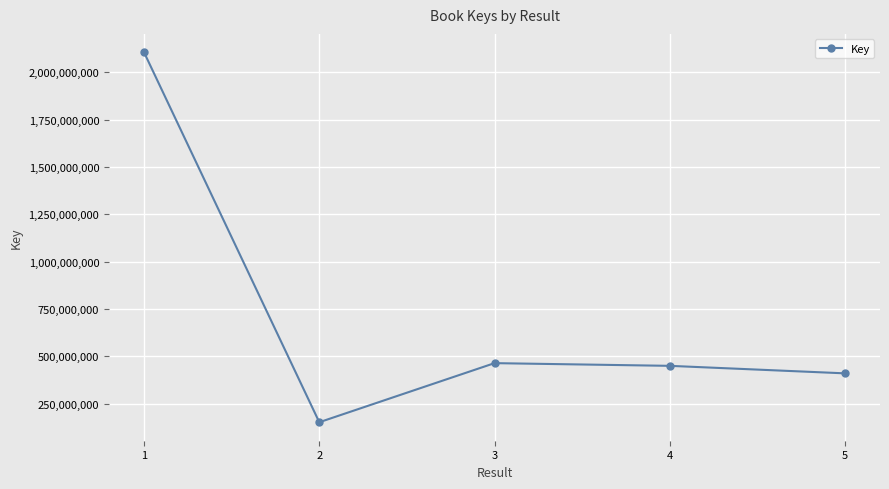

True or false: the data has more than 0 interior local peaks.

True